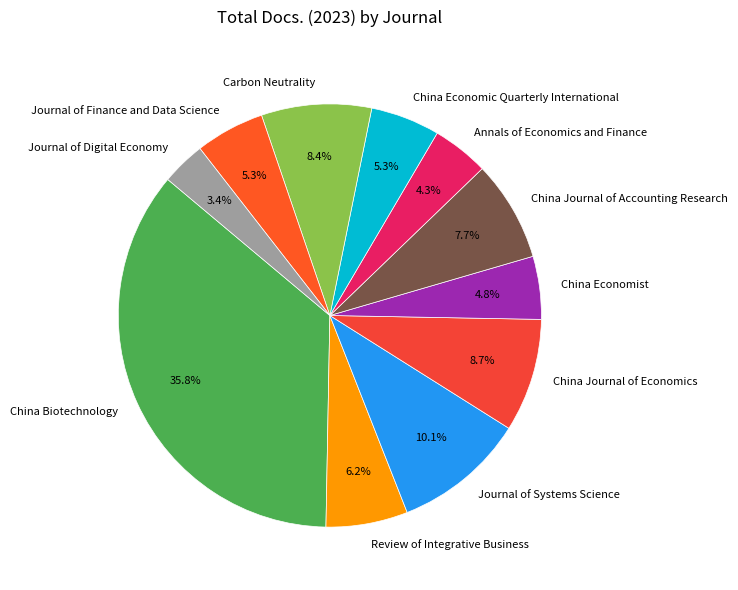

Which category has the smallest portion of the pie?

Journal of Digital Economy